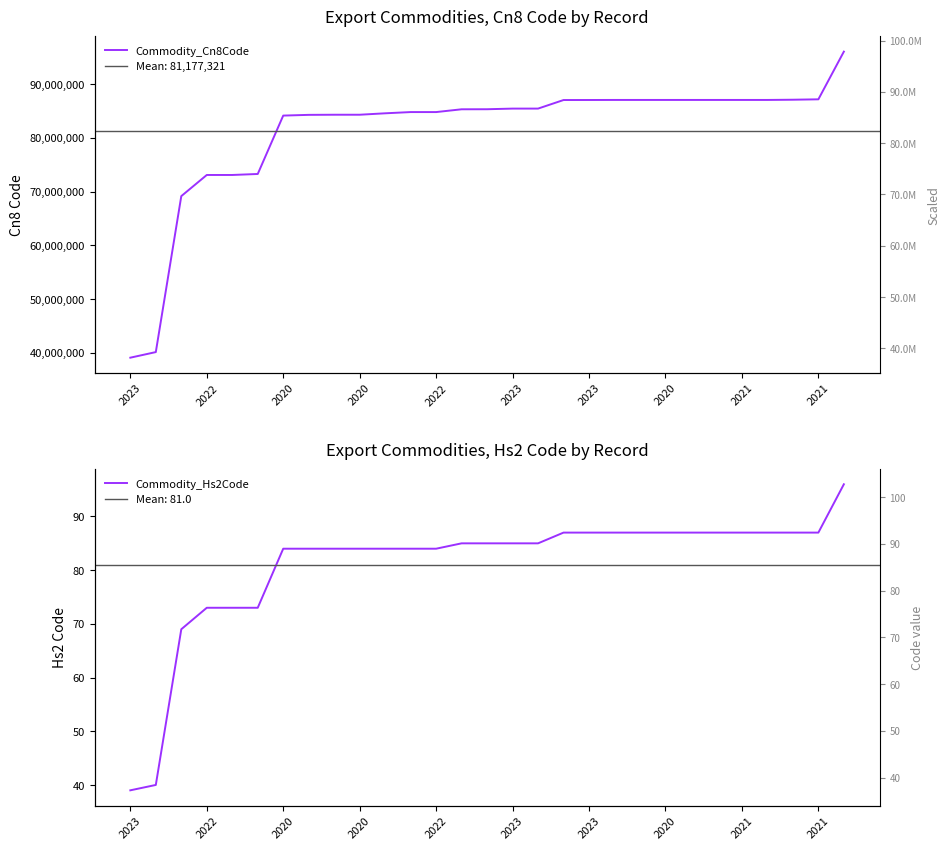

Between 2022 and 2020, which series saw the biggest shift?

Commodity_Cn8Code